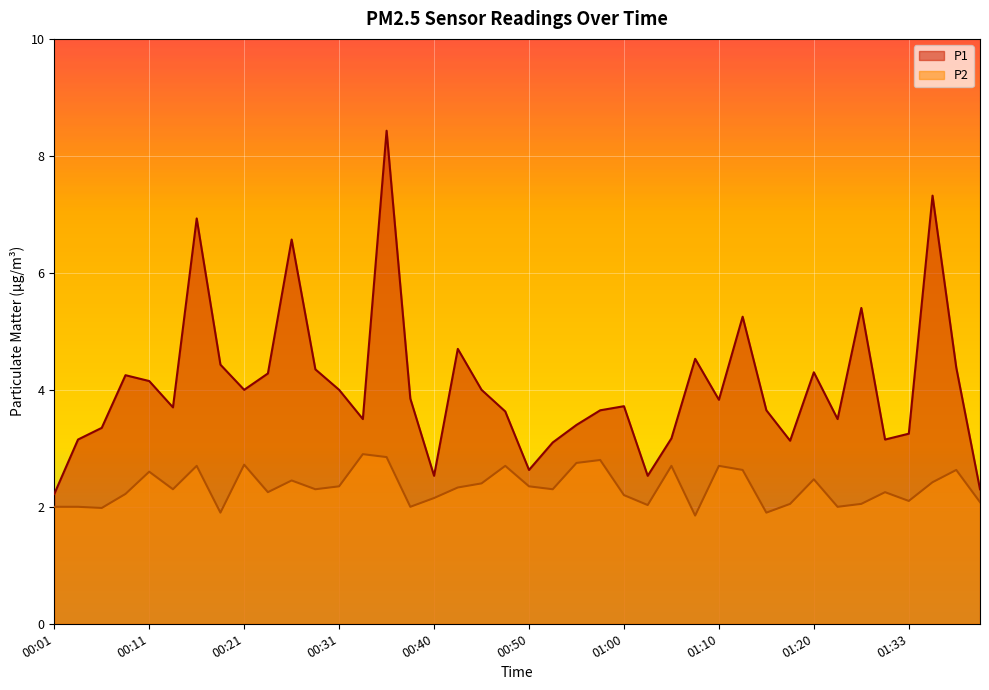

True or false: P2 and P1 intersect in this chart.

False